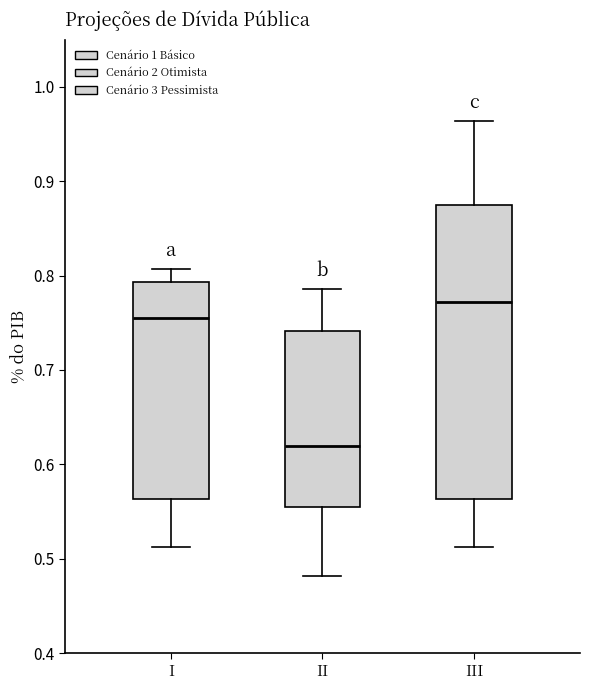

Which box is the tallest, from its lower edge to its upper edge?

III